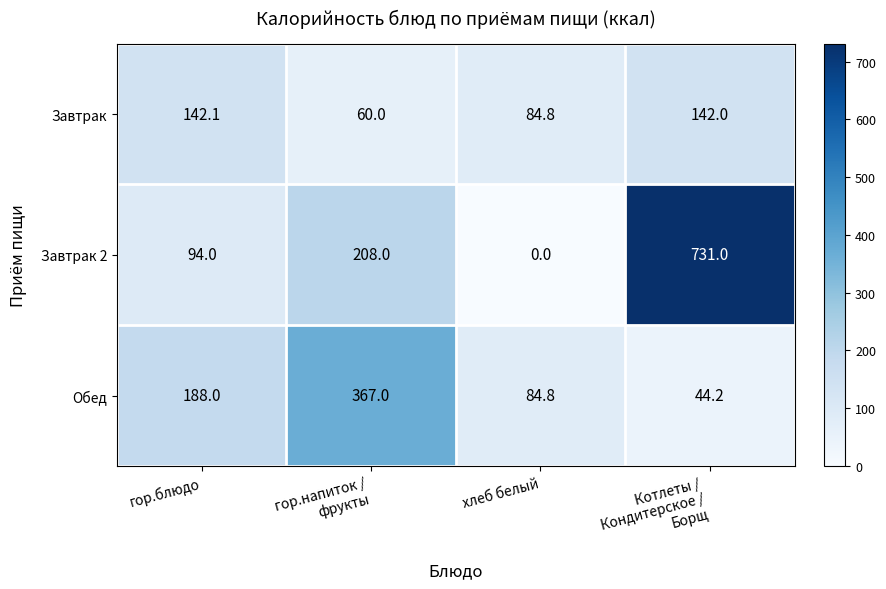

At how many categories does at least one series exceed 464?

1